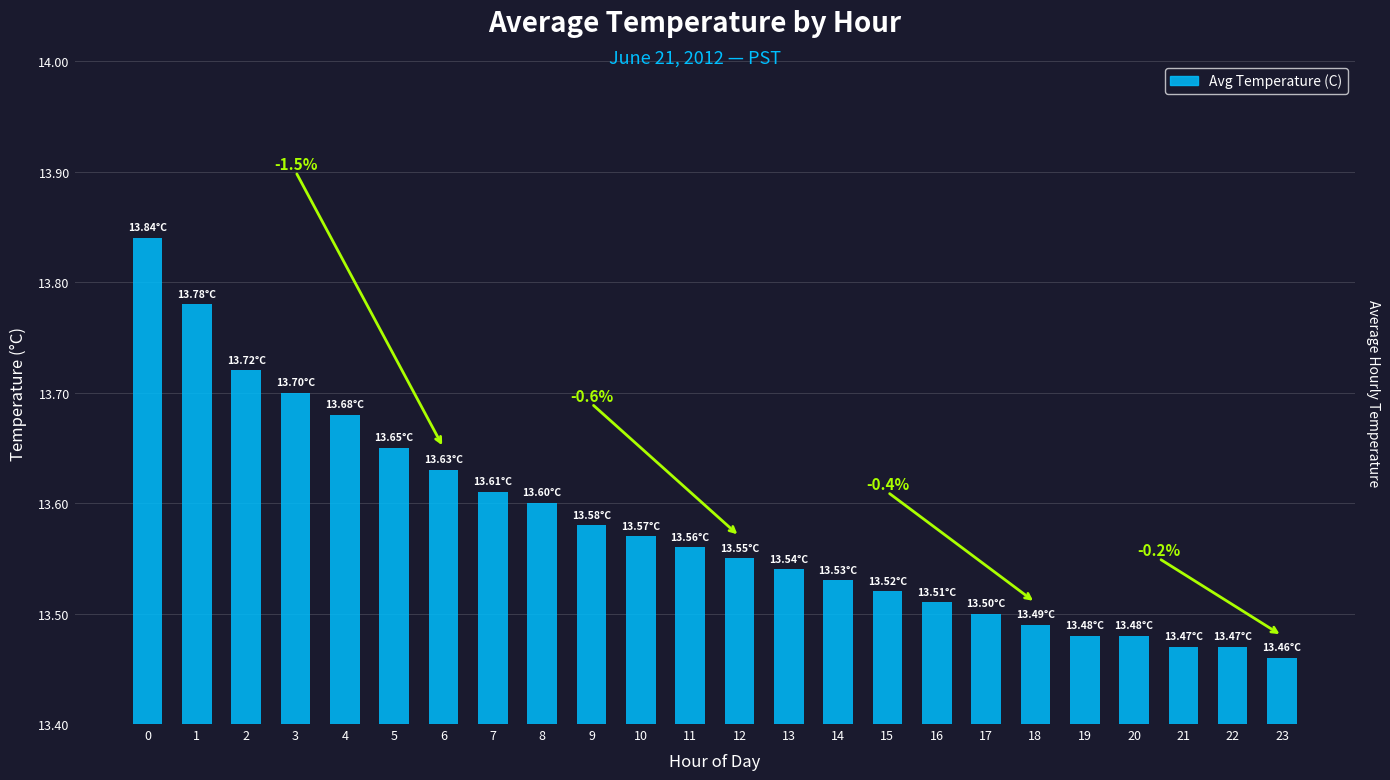

Reading left to right, transcribe all the data shown in this chart.

0=13.8	1=13.8	2=13.7	3=13.7	4=13.7	5=13.7	6=13.6	7=13.6	8=13.6	9=13.6	10=13.6	11=13.6	12=13.6	13=13.5	14=13.5	15=13.5	16=13.5	17=13.5	18=13.5	19=13.5	20=13.5	21=13.5	22=13.5	23=13.5